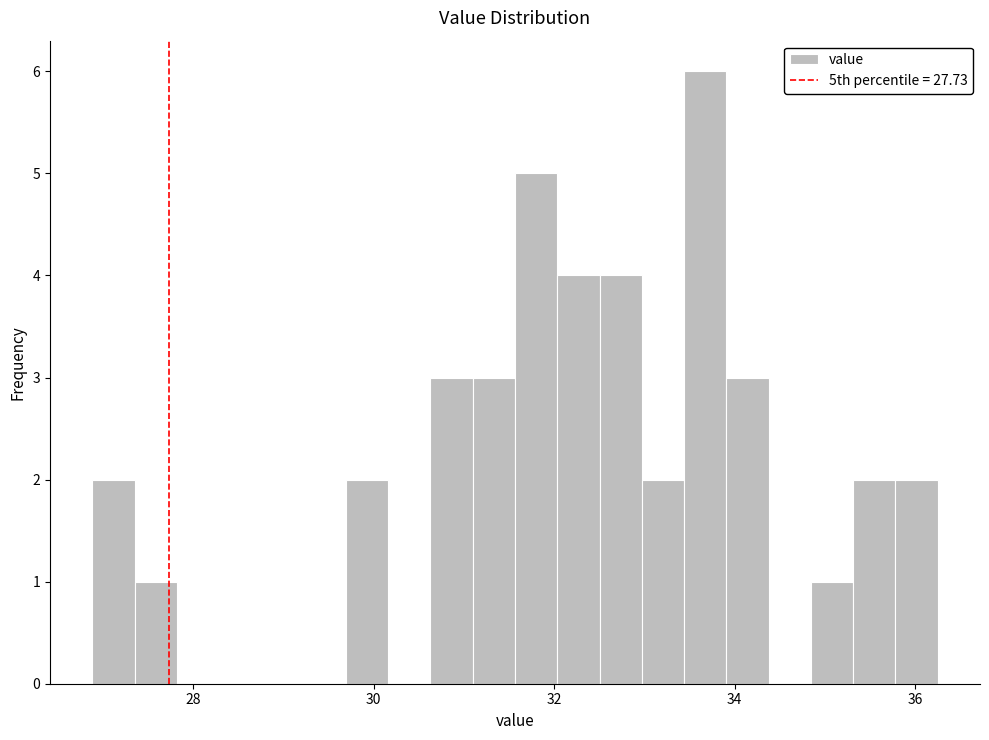

Read against the x-axis, roughly where is the centre of the tallest bar?

33.6